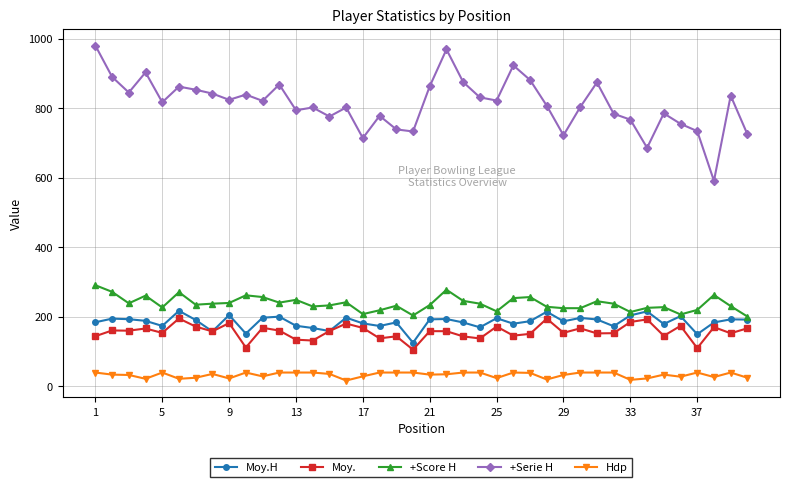

Which series has the largest total across all categories?

+Serie H